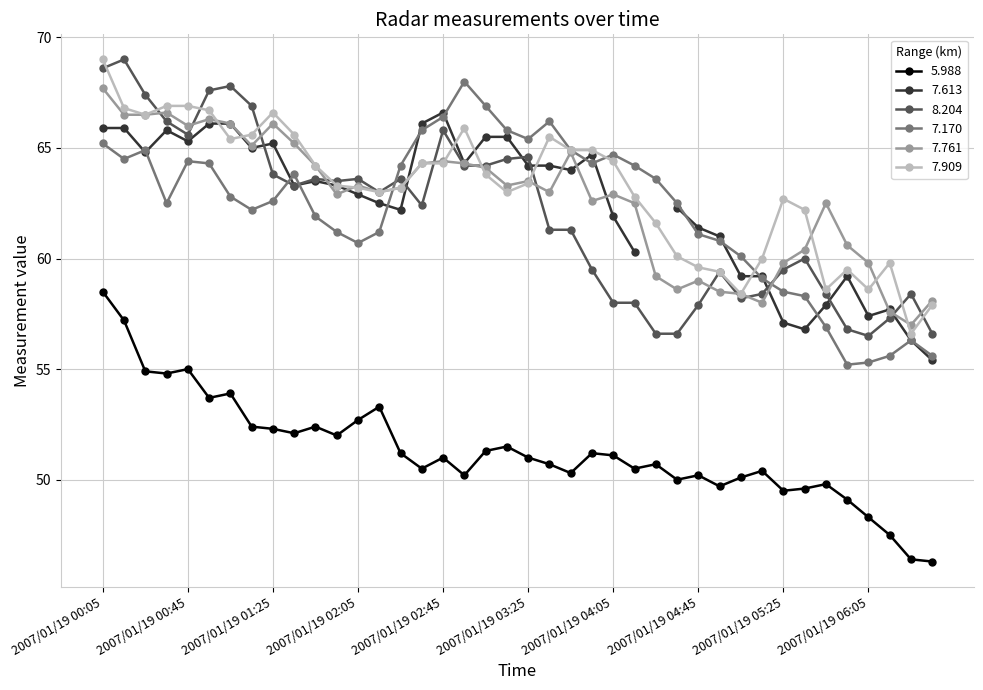

Where is 5.988 nearest to the value 52?

2007/01/19 01:55